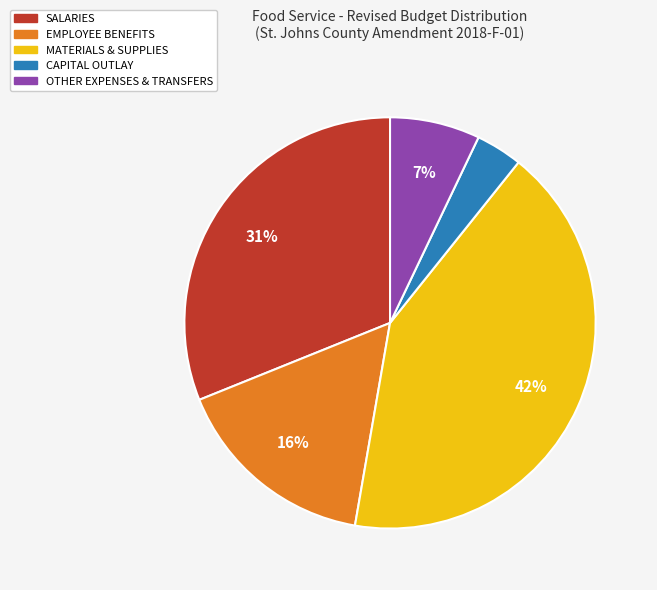

To the nearest percent, what is the difference between the largest and smallest slice percentages?

38%